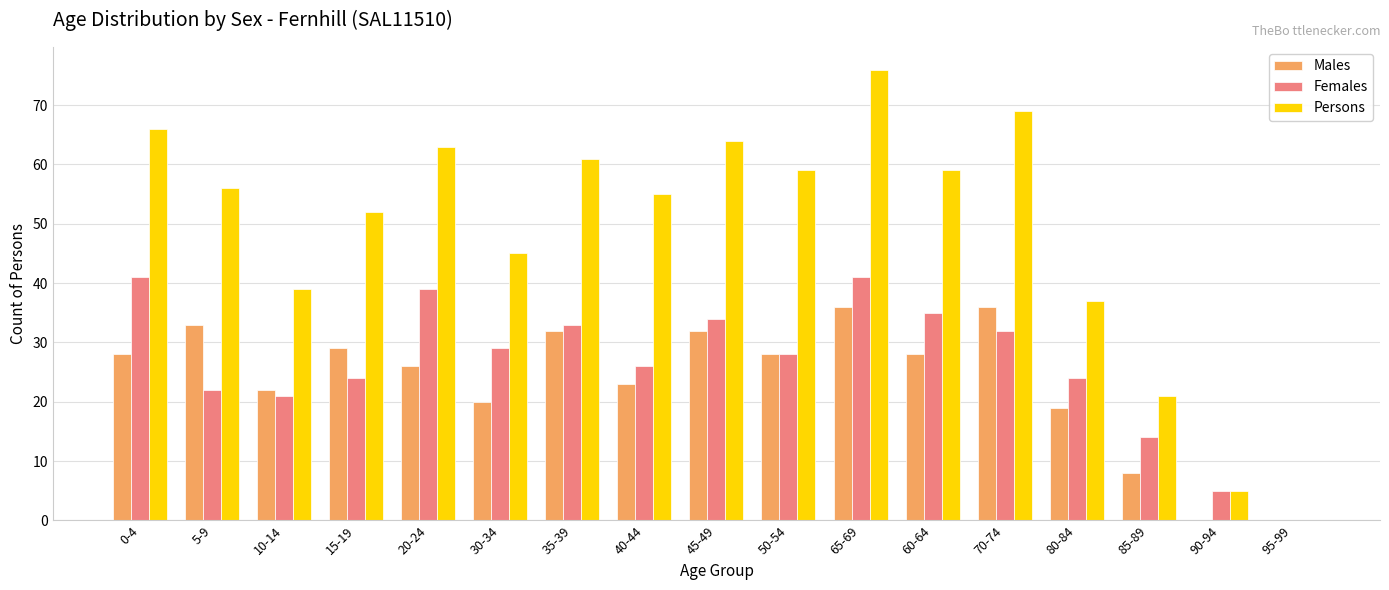

How many distinct data groups are displayed?

3